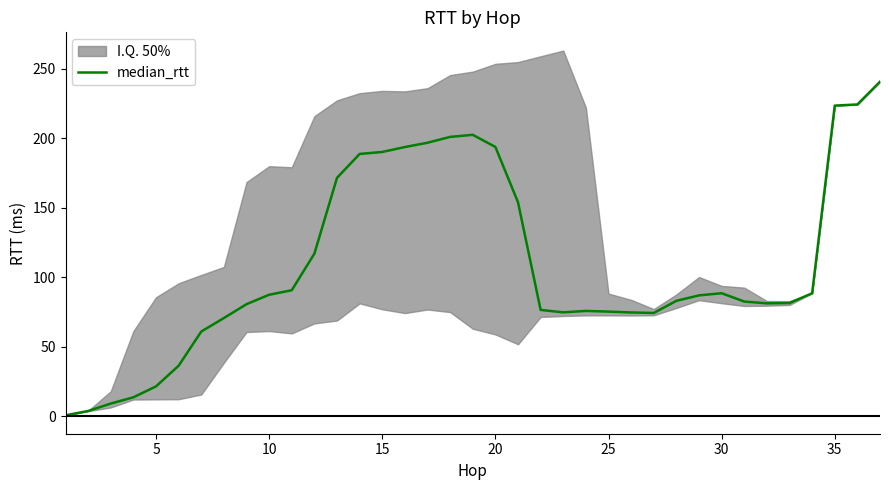

What is the highest value of the median_rtt series?

240.7